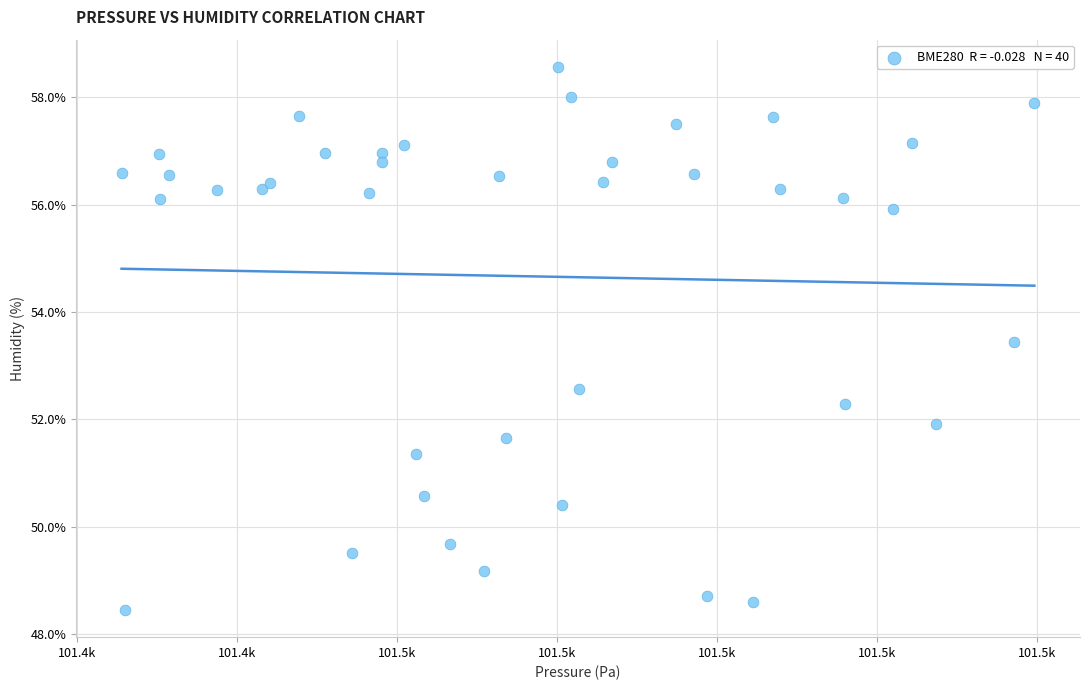

What is the range of Y values (max minus min)?

10.1